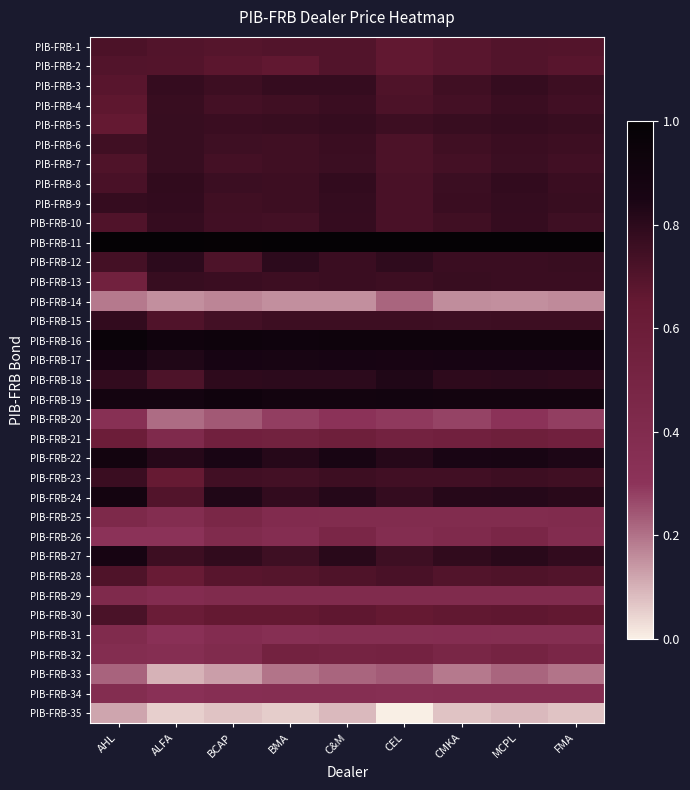

Reading left to right, what are all the values shown in this chart?

PIB-FRB-1: AHL=0.7	ALFA=0.7	BCAP=0.7	BMA=0.7	C&M=0.7	CEL=0.7	CMKA=0.7	MCPL=0.7	FMA=0.7
PIB-FRB-2: AHL=0.7	ALFA=0.7	BCAP=0.7	BMA=0.7	C&M=0.7	CEL=0.7	CMKA=0.7	MCPL=0.7	FMA=0.7
PIB-FRB-3: AHL=0.7	ALFA=0.8	BCAP=0.8	BMA=0.8	C&M=0.8	CEL=0.7	CMKA=0.7	MCPL=0.8	FMA=0.8
PIB-FRB-4: AHL=0.7	ALFA=0.8	BCAP=0.7	BMA=0.7	C&M=0.8	CEL=0.7	CMKA=0.7	MCPL=0.8	FMA=0.7
PIB-FRB-5: AHL=0.7	ALFA=0.8	BCAP=0.8	BMA=0.8	C&M=0.8	CEL=0.8	CMKA=0.8	MCPL=0.8	FMA=0.8
PIB-FRB-6: AHL=0.7	ALFA=0.8	BCAP=0.8	BMA=0.7	C&M=0.8	CEL=0.7	CMKA=0.7	MCPL=0.8	FMA=0.8
PIB-FRB-7: AHL=0.7	ALFA=0.8	BCAP=0.7	BMA=0.7	C&M=0.8	CEL=0.7	CMKA=0.7	MCPL=0.8	FMA=0.7
PIB-FRB-8: AHL=0.7	ALFA=0.8	BCAP=0.8	BMA=0.8	C&M=0.8	CEL=0.7	CMKA=0.8	MCPL=0.8	FMA=0.8
PIB-FRB-9: AHL=0.8	ALFA=0.8	BCAP=0.7	BMA=0.8	C&M=0.8	CEL=0.7	CMKA=0.8	MCPL=0.8	FMA=0.8
PIB-FRB-10: AHL=0.7	ALFA=0.8	BCAP=0.7	BMA=0.7	C&M=0.8	CEL=0.7	CMKA=0.7	MCPL=0.8	FMA=0.8
PIB-FRB-11: AHL=1.0	ALFA=1.0	BCAP=1.0	BMA=1.0	C&M=1.0	CEL=1.0	CMKA=1.0	MCPL=1.0	FMA=1.0
PIB-FRB-12: AHL=0.7	ALFA=0.8	BCAP=0.7	BMA=0.8	C&M=0.8	CEL=0.8	CMKA=0.8	MCPL=0.8	FMA=0.8
PIB-FRB-13: AHL=0.5	ALFA=0.8	BCAP=0.8	BMA=0.8	C&M=0.8	CEL=0.8	CMKA=0.8	MCPL=0.8	FMA=0.8
PIB-FRB-14: AHL=0.2	ALFA=0.2	BCAP=0.2	BMA=0.2	C&M=0.2	CEL=0.2	CMKA=0.2	MCPL=0.2	FMA=0.2
PIB-FRB-15: AHL=0.8	ALFA=0.7	BCAP=0.7	BMA=0.8	C&M=0.8	CEL=0.8	CMKA=0.8	MCPL=0.8	FMA=0.8
PIB-FRB-16: AHL=1.0	ALFA=0.9	BCAP=0.9	BMA=0.9	C&M=0.9	CEL=0.9	CMKA=0.9	MCPL=0.9	FMA=0.9
PIB-FRB-17: AHL=0.9	ALFA=0.8	BCAP=0.9	BMA=0.9	C&M=0.9	CEL=0.9	CMKA=0.9	MCPL=0.9	FMA=0.9
PIB-FRB-18: AHL=0.8	ALFA=0.7	BCAP=0.8	BMA=0.8	C&M=0.8	CEL=0.8	CMKA=0.8	MCPL=0.8	FMA=0.8
PIB-FRB-19: AHL=0.9	ALFA=0.9	BCAP=0.9	BMA=0.9	C&M=0.9	CEL=0.9	CMKA=0.9	MCPL=0.9	FMA=0.9
PIB-FRB-20: AHL=0.3	ALFA=0.2	BCAP=0.2	BMA=0.3	C&M=0.3	CEL=0.3	CMKA=0.3	MCPL=0.3	FMA=0.3
PIB-FRB-21: AHL=0.6	ALFA=0.4	BCAP=0.6	BMA=0.5	C&M=0.6	CEL=0.5	CMKA=0.6	MCPL=0.6	FMA=0.5
PIB-FRB-22: AHL=0.9	ALFA=0.8	BCAP=0.9	BMA=0.8	C&M=0.9	CEL=0.8	CMKA=0.8	MCPL=0.9	FMA=0.8
PIB-FRB-23: AHL=0.8	ALFA=0.6	BCAP=0.7	BMA=0.7	C&M=0.8	CEL=0.7	CMKA=0.7	MCPL=0.8	FMA=0.7
PIB-FRB-24: AHL=0.9	ALFA=0.7	BCAP=0.8	BMA=0.8	C&M=0.8	CEL=0.8	CMKA=0.8	MCPL=0.8	FMA=0.8
PIB-FRB-25: AHL=0.4	ALFA=0.4	BCAP=0.5	BMA=0.4	C&M=0.4	CEL=0.4	CMKA=0.4	MCPL=0.4	FMA=0.4
PIB-FRB-26: AHL=0.3	ALFA=0.3	BCAP=0.4	BMA=0.4	C&M=0.5	CEL=0.4	CMKA=0.4	MCPL=0.5	FMA=0.4
PIB-FRB-27: AHL=0.9	ALFA=0.8	BCAP=0.8	BMA=0.8	C&M=0.8	CEL=0.8	CMKA=0.8	MCPL=0.8	FMA=0.8
PIB-FRB-28: AHL=0.7	ALFA=0.6	BCAP=0.7	BMA=0.7	C&M=0.7	CEL=0.7	CMKA=0.7	MCPL=0.7	FMA=0.7
PIB-FRB-29: AHL=0.4	ALFA=0.4	BCAP=0.4	BMA=0.4	C&M=0.4	CEL=0.4	CMKA=0.4	MCPL=0.4	FMA=0.4
PIB-FRB-30: AHL=0.7	ALFA=0.6	BCAP=0.7	BMA=0.7	C&M=0.7	CEL=0.7	CMKA=0.7	MCPL=0.7	FMA=0.7
PIB-FRB-31: AHL=0.4	ALFA=0.3	BCAP=0.4	BMA=0.3	C&M=0.4	CEL=0.4	CMKA=0.4	MCPL=0.4	FMA=0.4
PIB-FRB-32: AHL=0.4	ALFA=0.4	BCAP=0.4	BMA=0.5	C&M=0.5	CEL=0.5	CMKA=0.5	MCPL=0.5	FMA=0.5
PIB-FRB-33: AHL=0.2	ALFA=0.1	BCAP=0.1	BMA=0.2	C&M=0.2	CEL=0.2	CMKA=0.2	MCPL=0.2	FMA=0.2
PIB-FRB-34: AHL=0.4	ALFA=0.3	BCAP=0.4	BMA=0.4	C&M=0.4	CEL=0.4	CMKA=0.4	MCPL=0.4	FMA=0.4
PIB-FRB-35: AHL=0.1	ALFA=0.1	BCAP=0.1	BMA=0.1	C&M=0.1	CEL=0.0	CMKA=0.1	MCPL=0.1	FMA=0.1